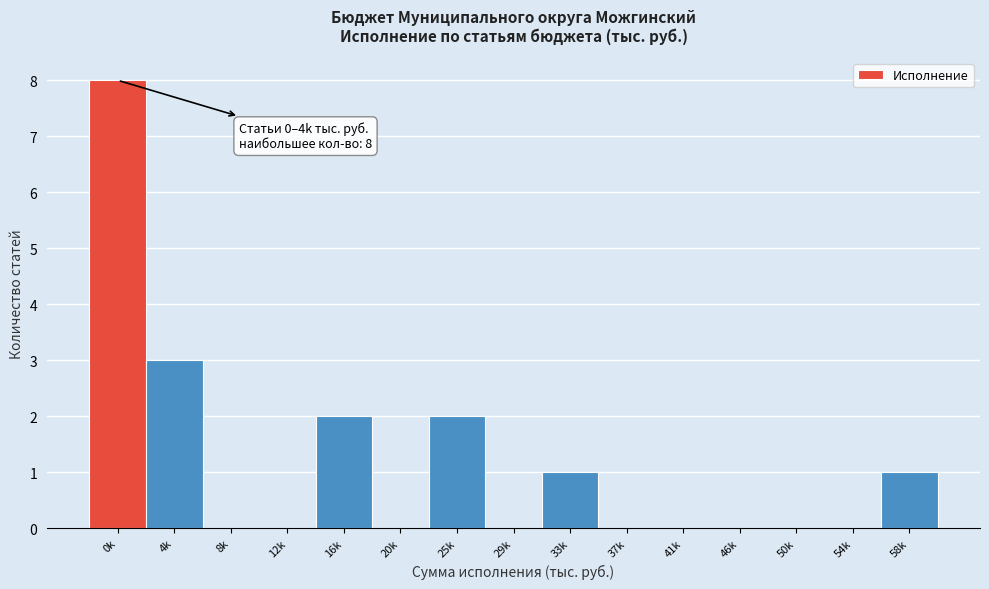

Reading left to right, what are all the values shown in this chart?

0k=8	4k=3	8k=0	12k=0	16k=2	20k=0	25k=2	29k=0	33k=1	37k=0	41k=0	46k=0	50k=0	54k=0	58k=1